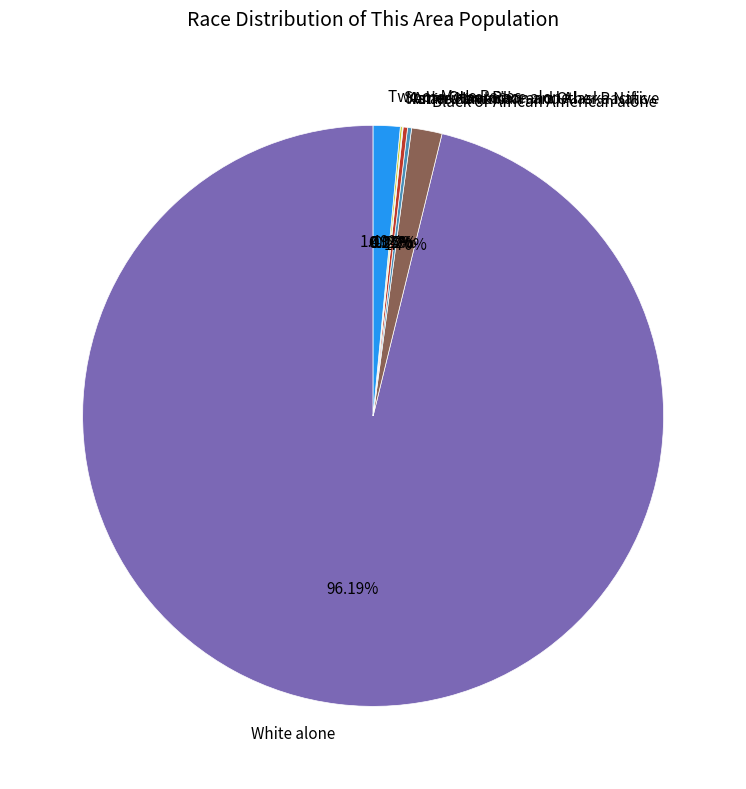

Is there any slice that represents more than half of the pie?

Yes